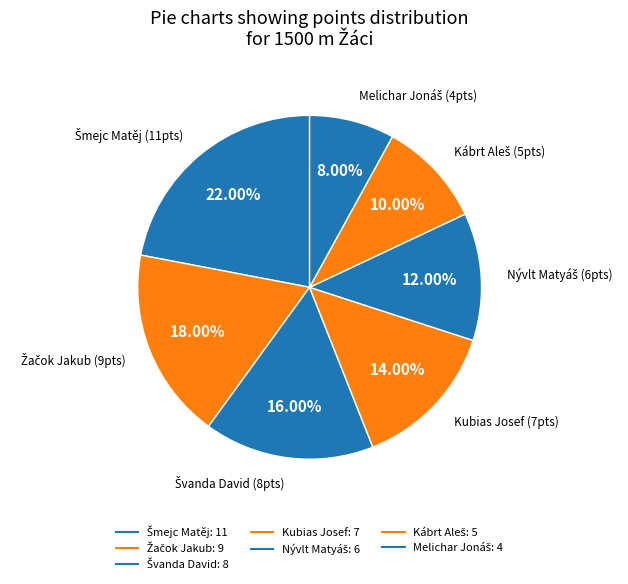

How many slices are in this pie chart?

7